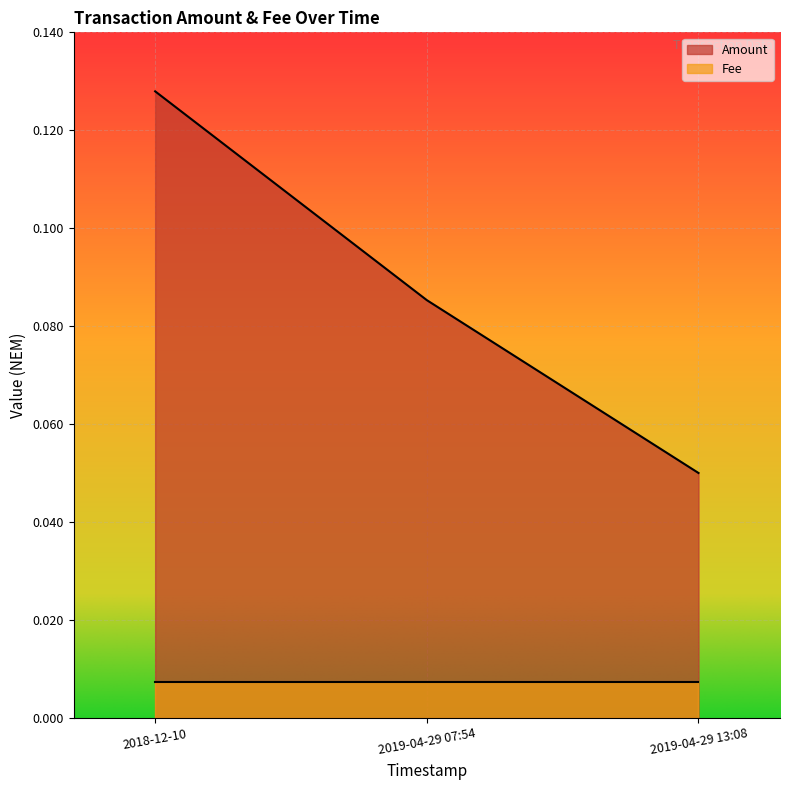

The Amount series shows 0.2 at 2018-12-10. True or false?

False